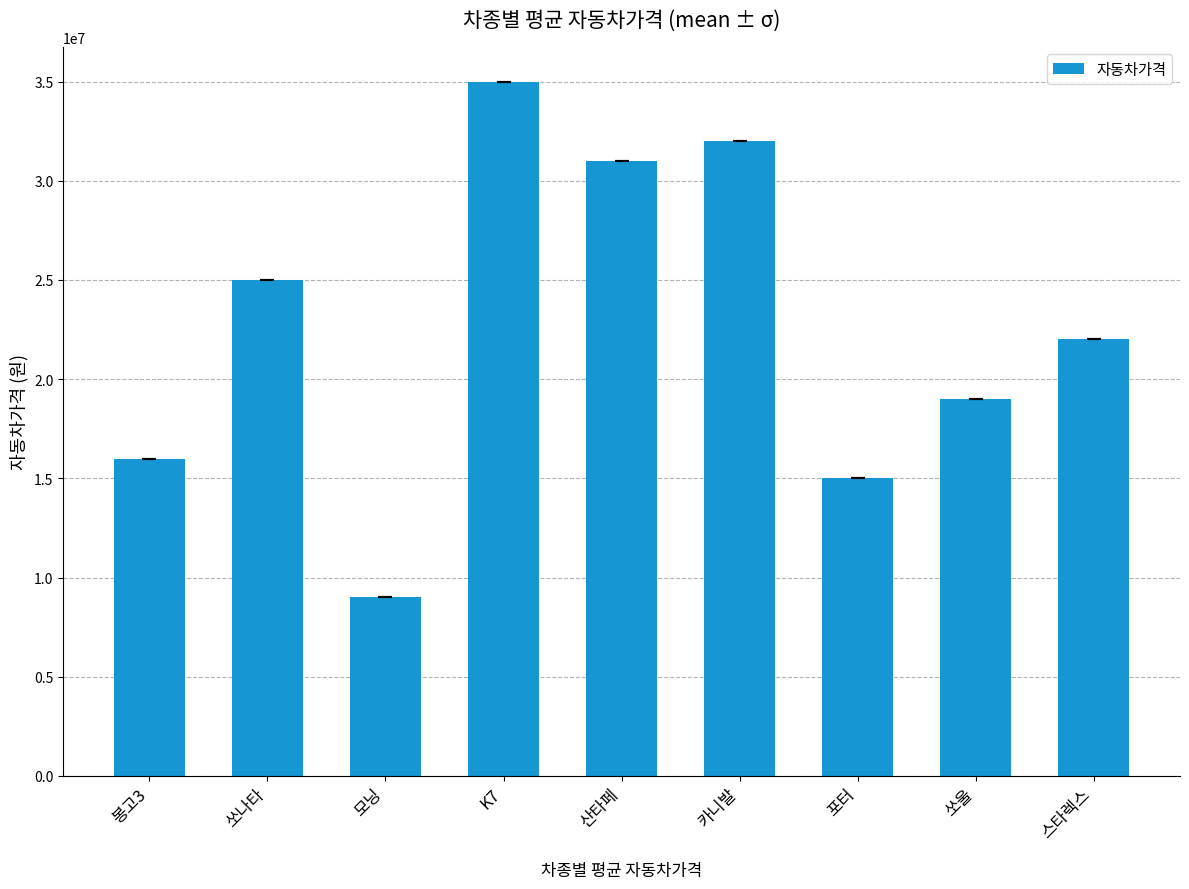

What is the greatest value displayed?

35000000